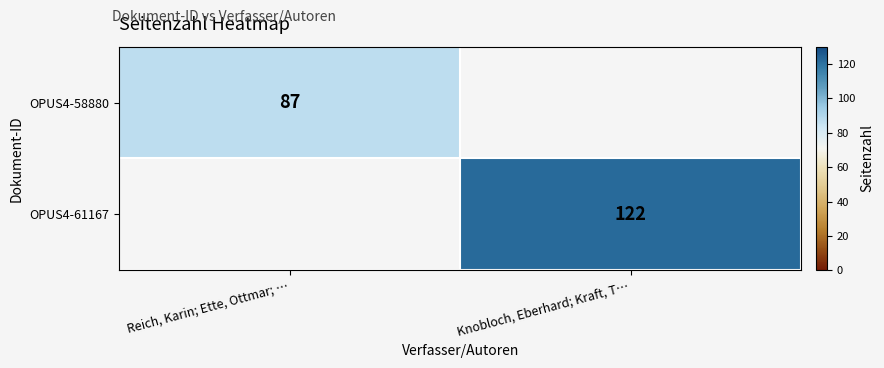

The OPUS4-61167 series shows 74 at Knobloch, Eberhard; Kraft, T…. True or false?

False